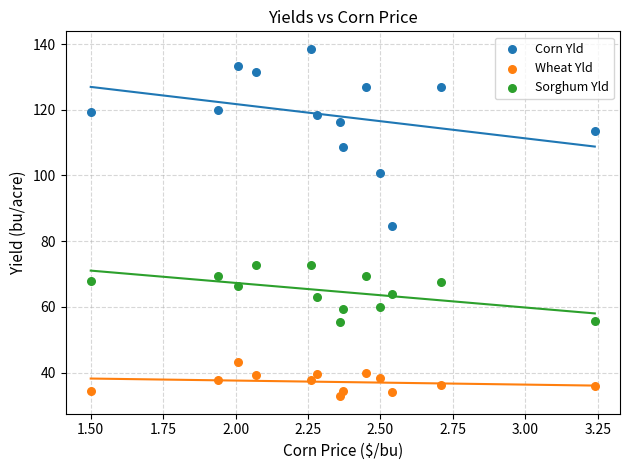

Which series has the widest spread of Y values?

Corn Yld